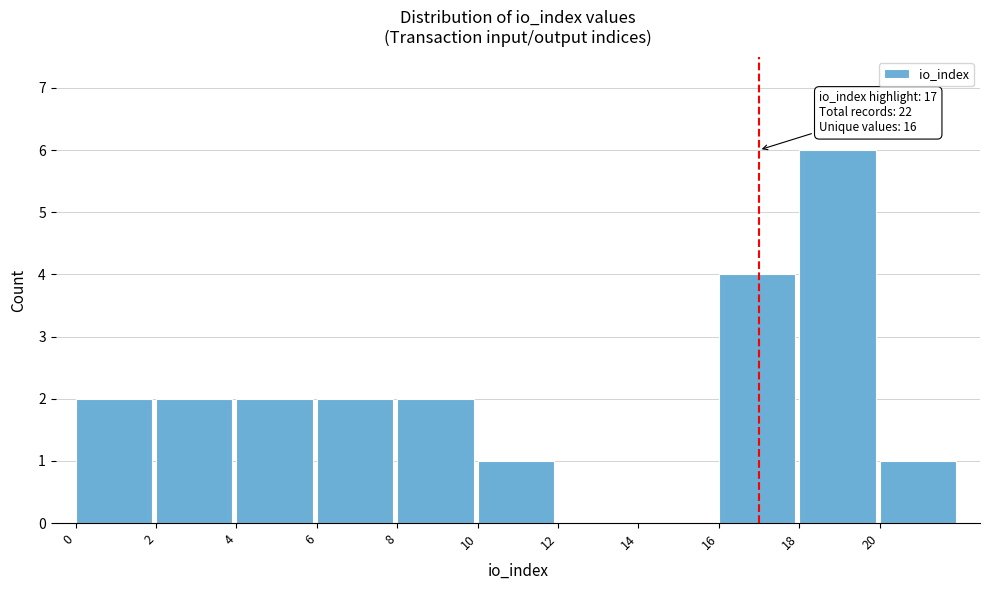

Over which range of the x-axis is the bar tallest?

18 to 20